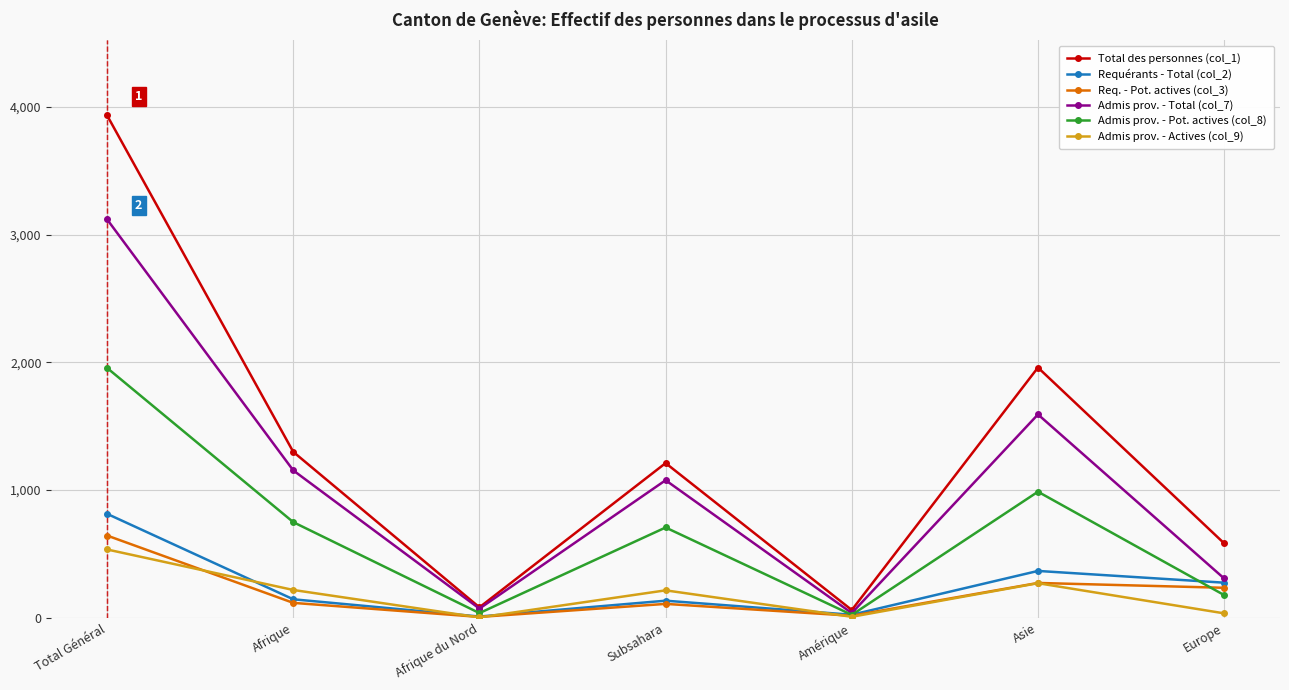

At which category is the sum across all series the highest?

Total Général